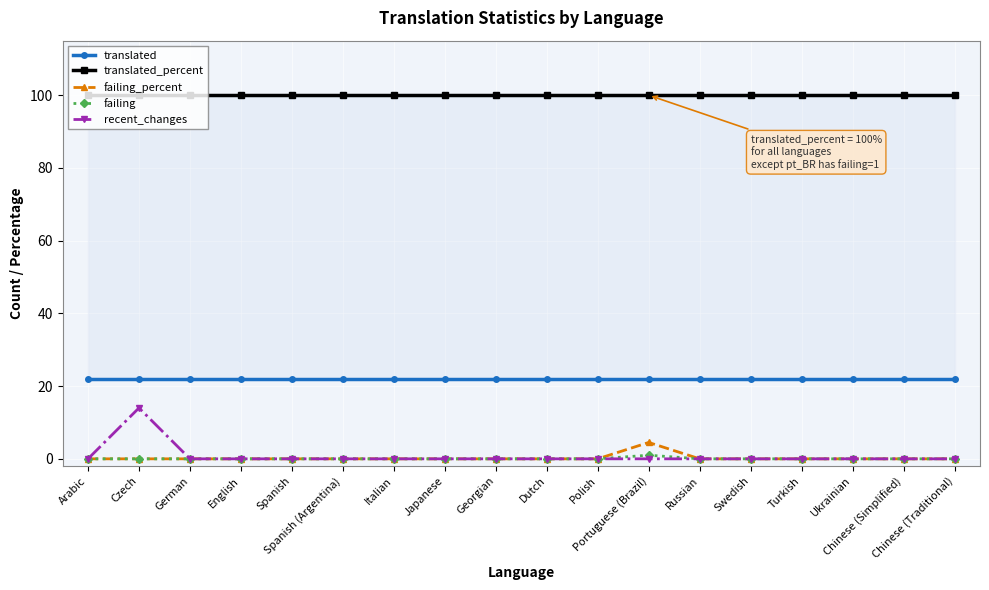

The failing_percent series shows -2.3 at Chinese (Simplified). True or false?

False